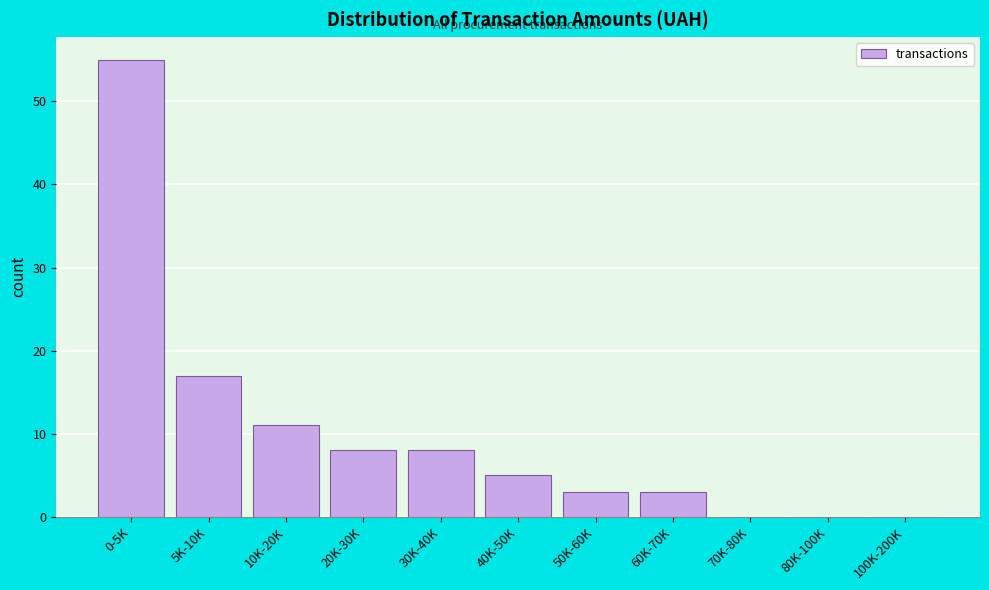

Reading right to left, what are all the values shown in this chart?

100K-200K=0	80K-100K=0	70K-80K=0	60K-70K=3	50K-60K=3	40K-50K=5	30K-40K=8	20K-30K=8	10K-20K=11	5K-10K=17	0-5K=55